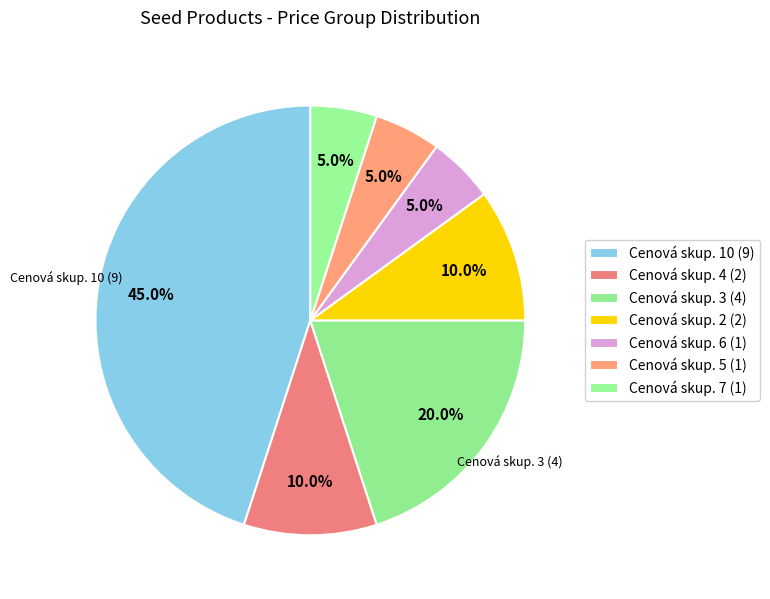

How many slices are in this pie chart?

7